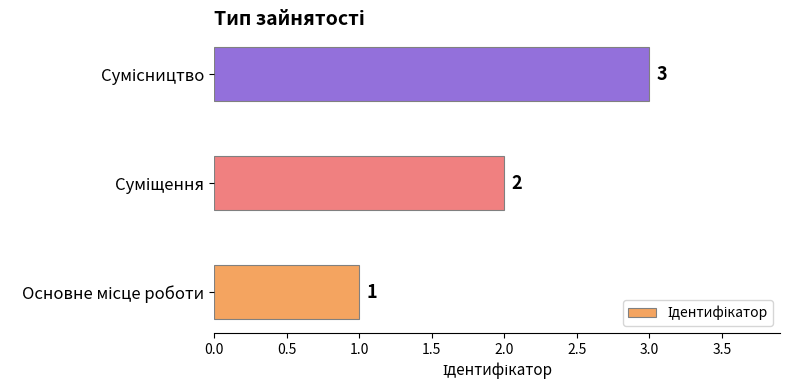

What is the sum of all values?

6